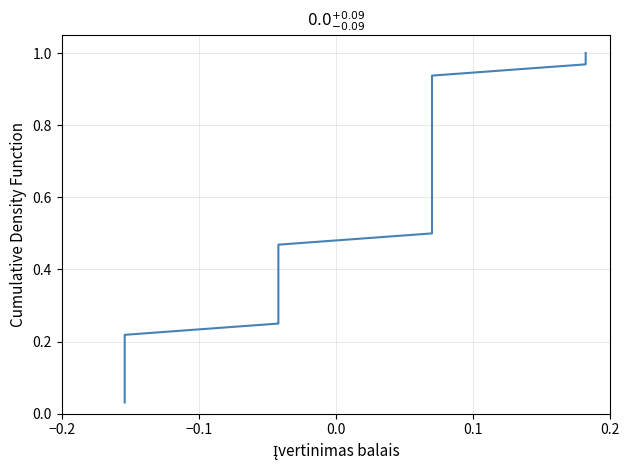

What is the value of the 32nd point from the left?

1.0